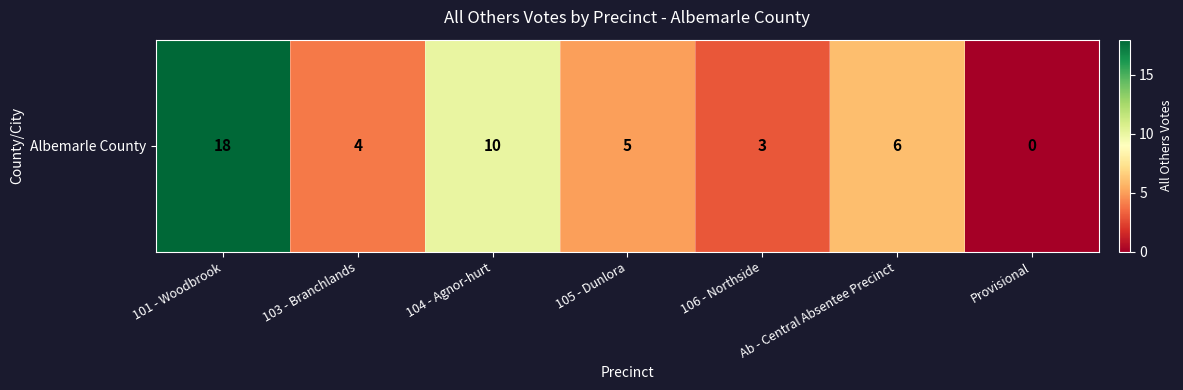

What is the difference between the second highest and second lowest values?

7